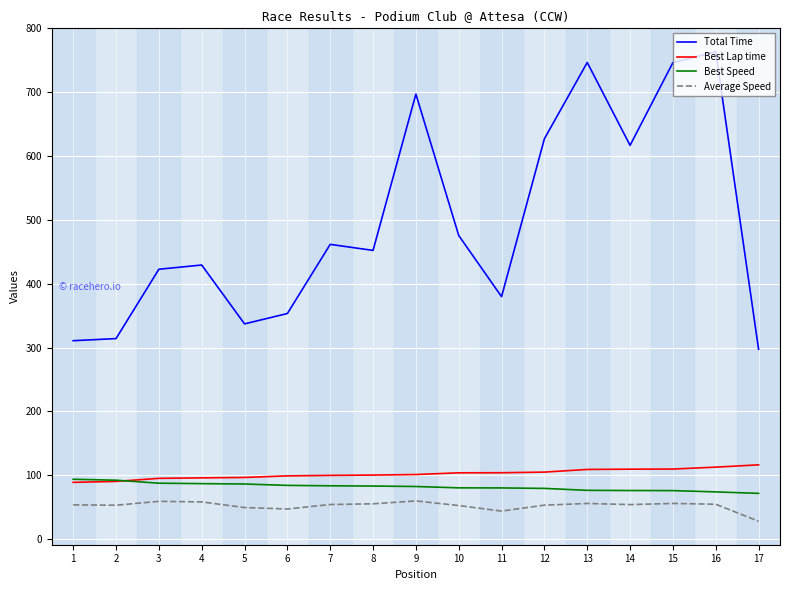

What is the sum of the Average Speed values at 11 and 6?

91.2